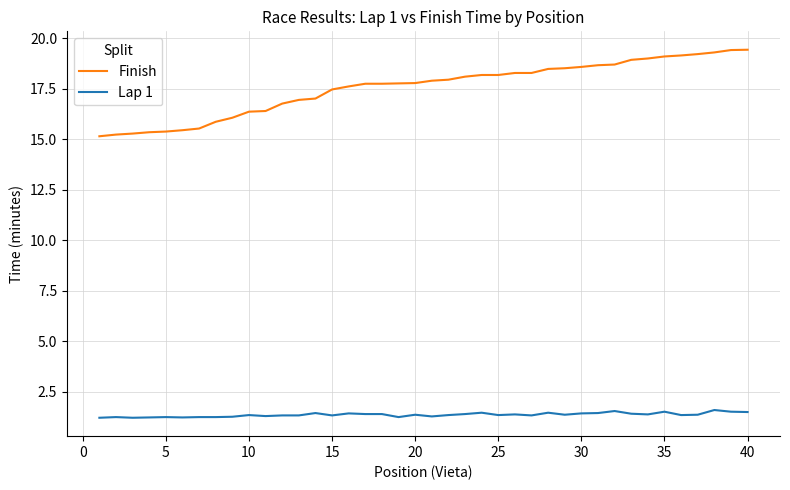

Which series has the largest total across all categories?

Finish